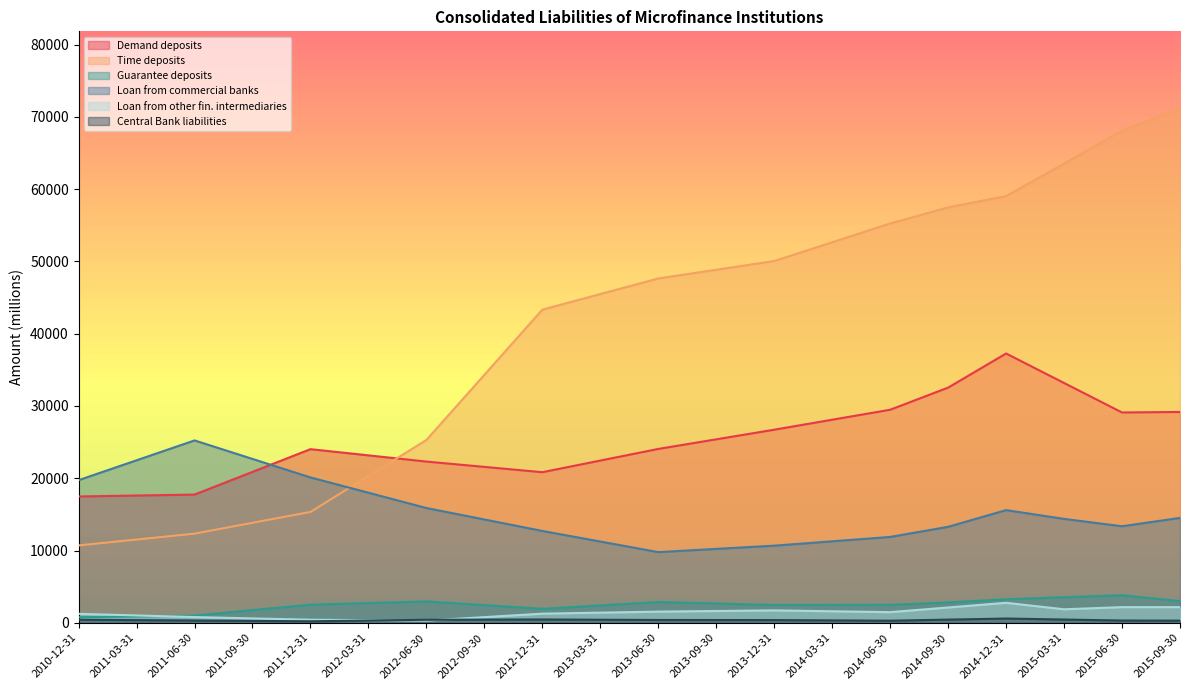

What is the label of the 2nd point from the right?

2015-06-30